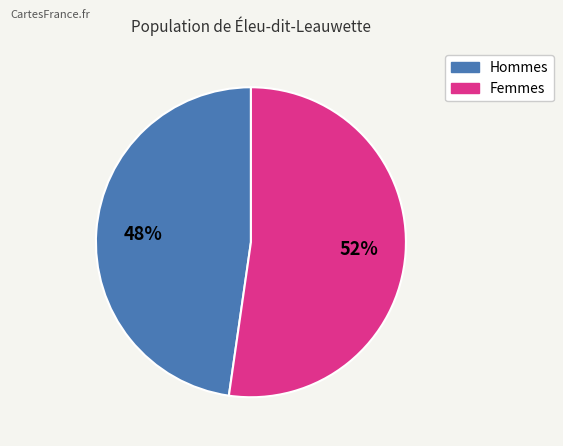

Is there any slice that represents more than half of the pie?

Yes